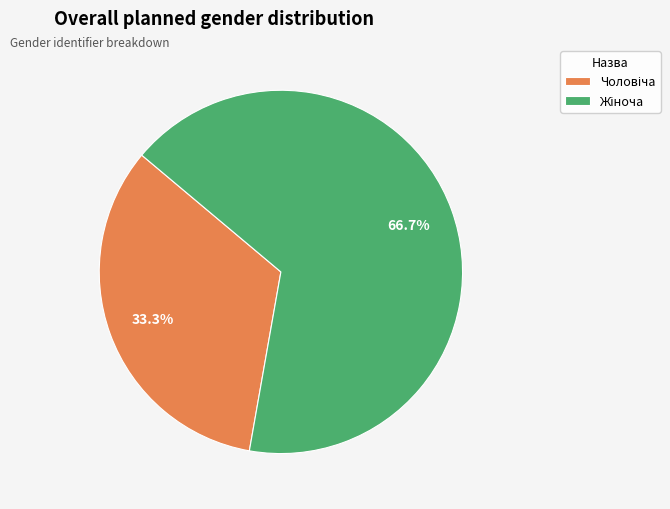

Count the number of slices in the pie.

2